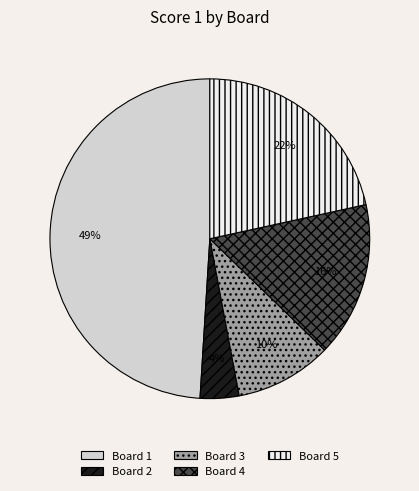

To the nearest percent, what is the average slice percentage?

20%